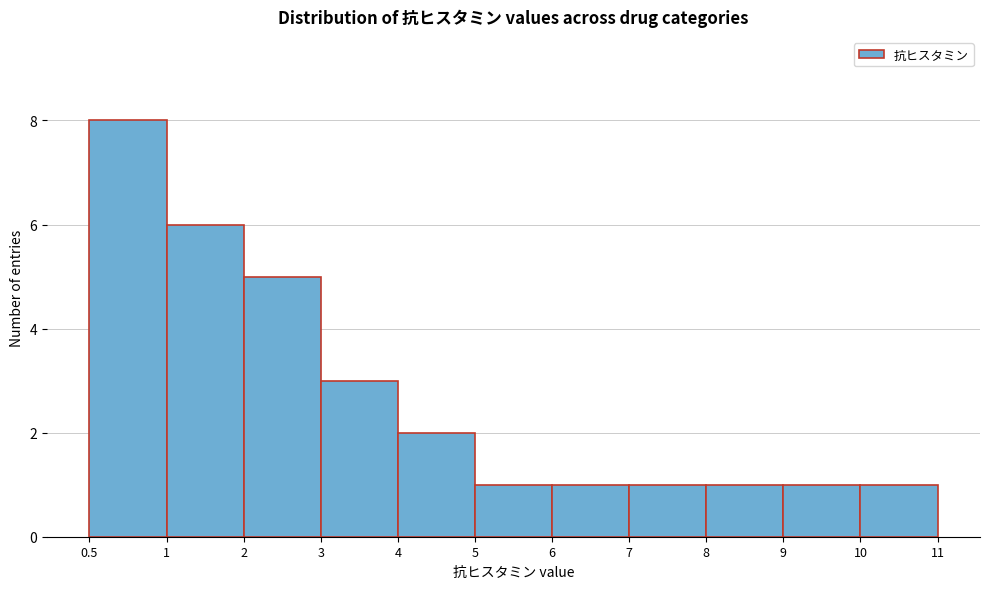

Reading left to right, what are all the values shown in this chart?

8	6	5	3	2	1	1	1	1	1	1